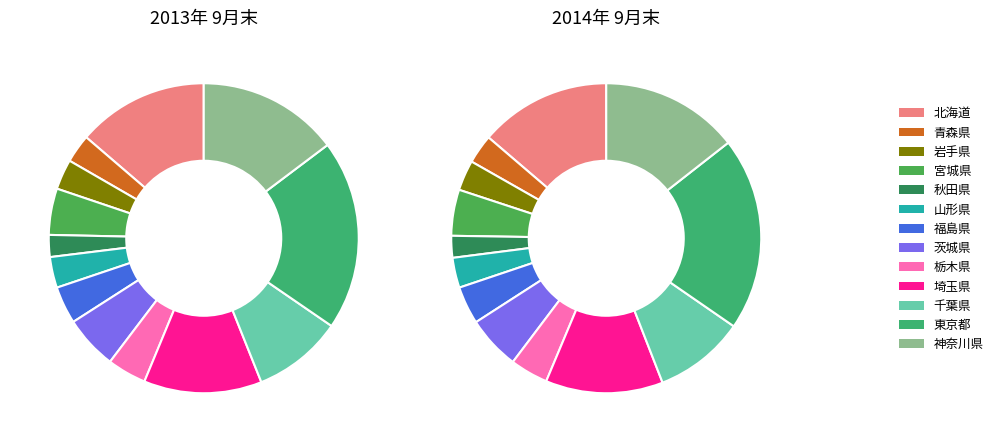

Is it true that 埼玉県 is 22% of the pie?

False